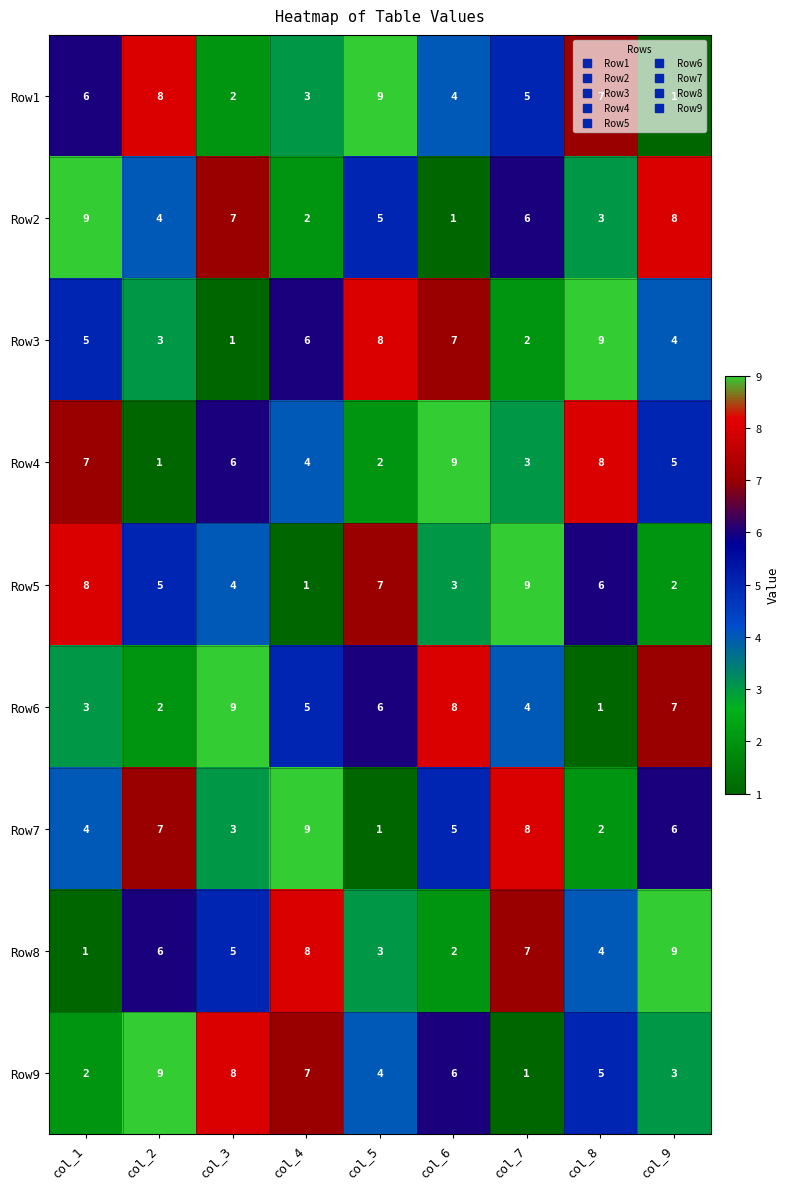

At col_6, list the series in order from smallest to largest.

Row2, Row8, Row5, Row1, Row7, Row9, Row3, Row6, Row4